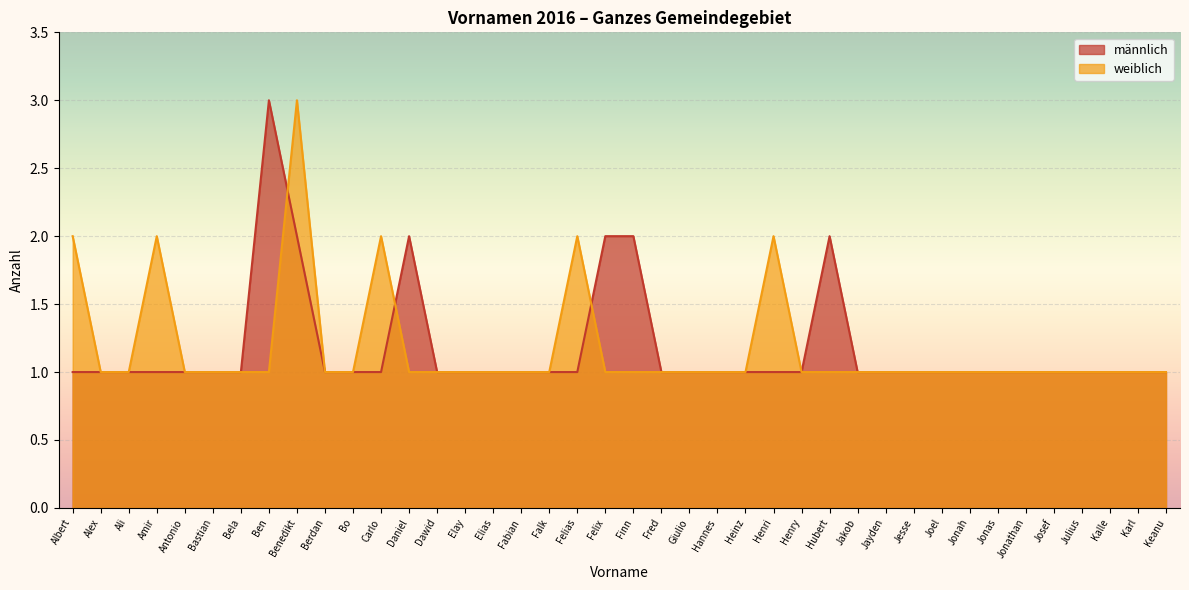

Which category has the lowest value across all series?

Albert